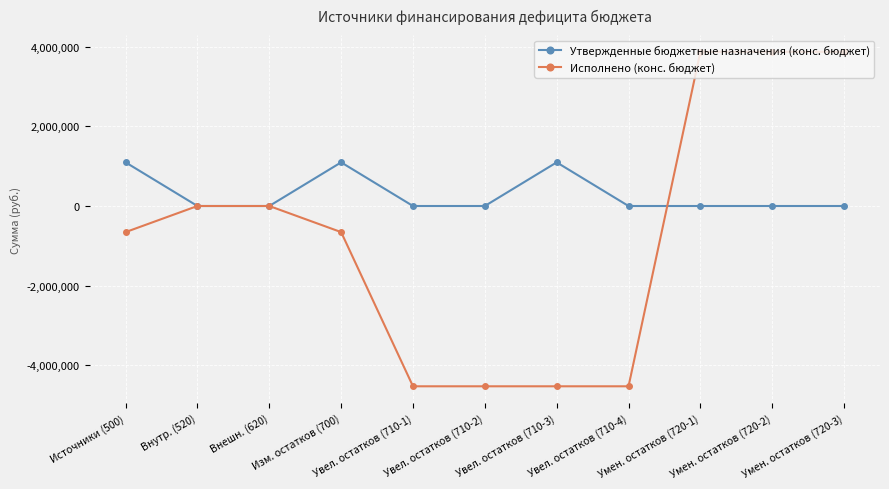

What is the value of the Исполнено (конс. бюджет) point at the 1st from the left?

-655698.5